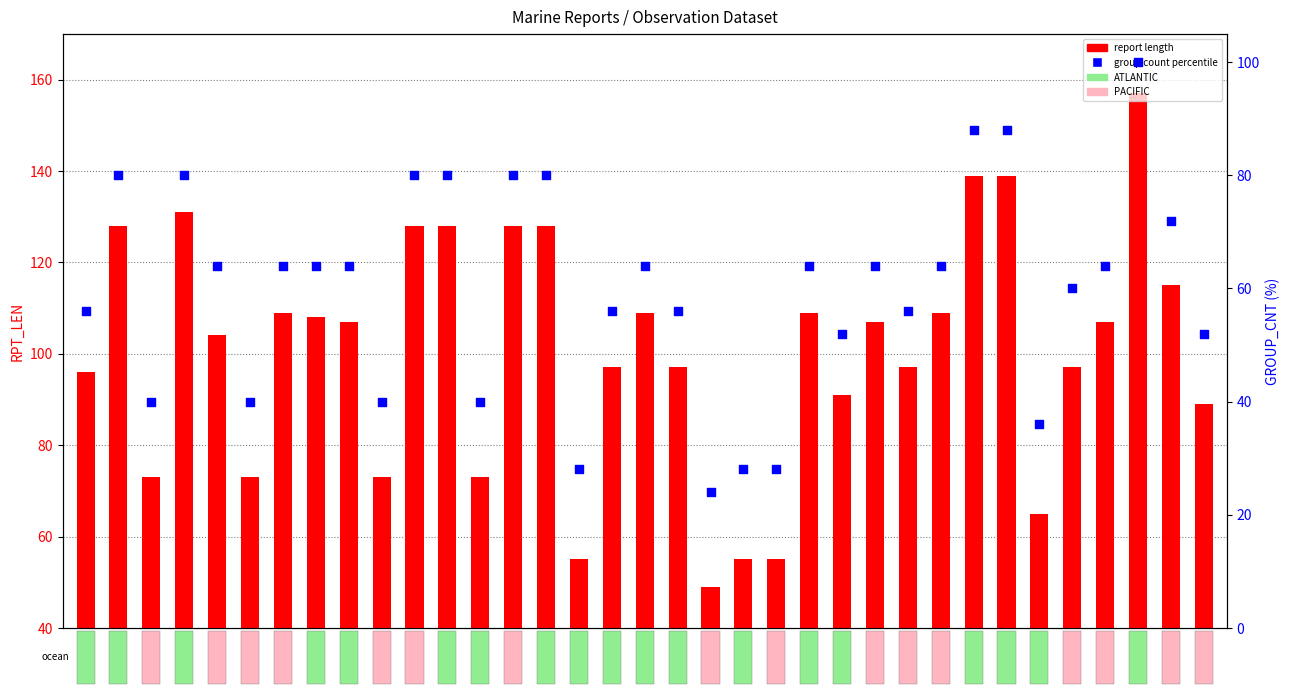

What are all the series names shown in the legend?

report length, group count percentile